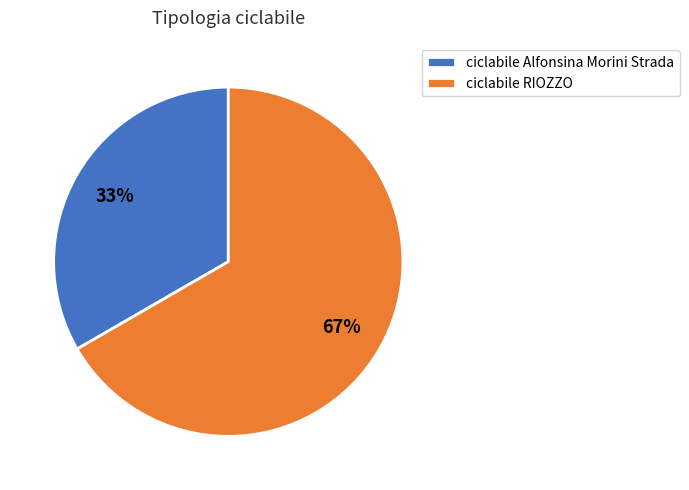

To the nearest percent, what percentage of the pie is ciclabile Alfonsina Morini Strada?

33%